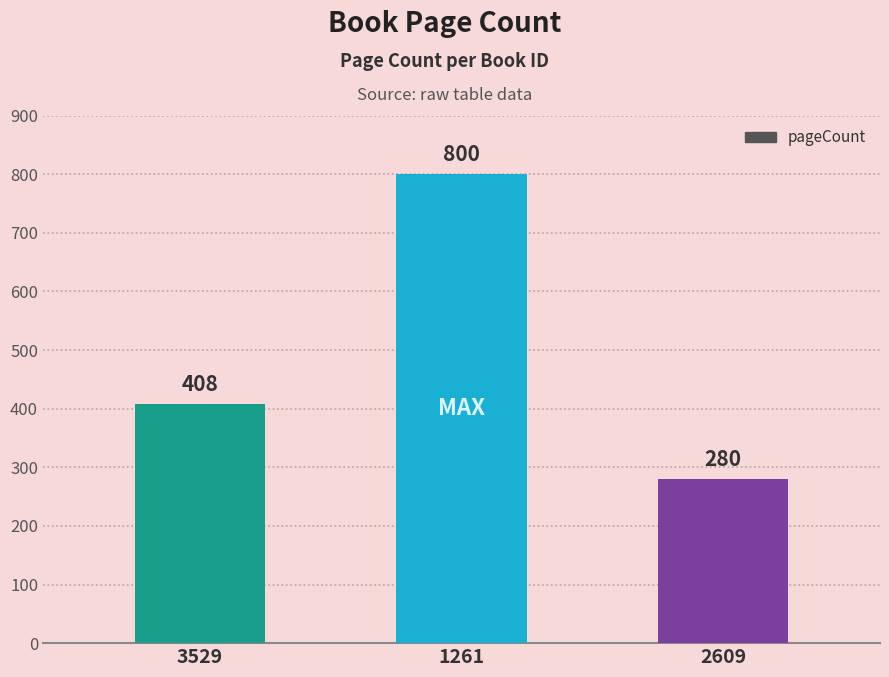

Are the bars grouped side by side (vs. stacked)?

No